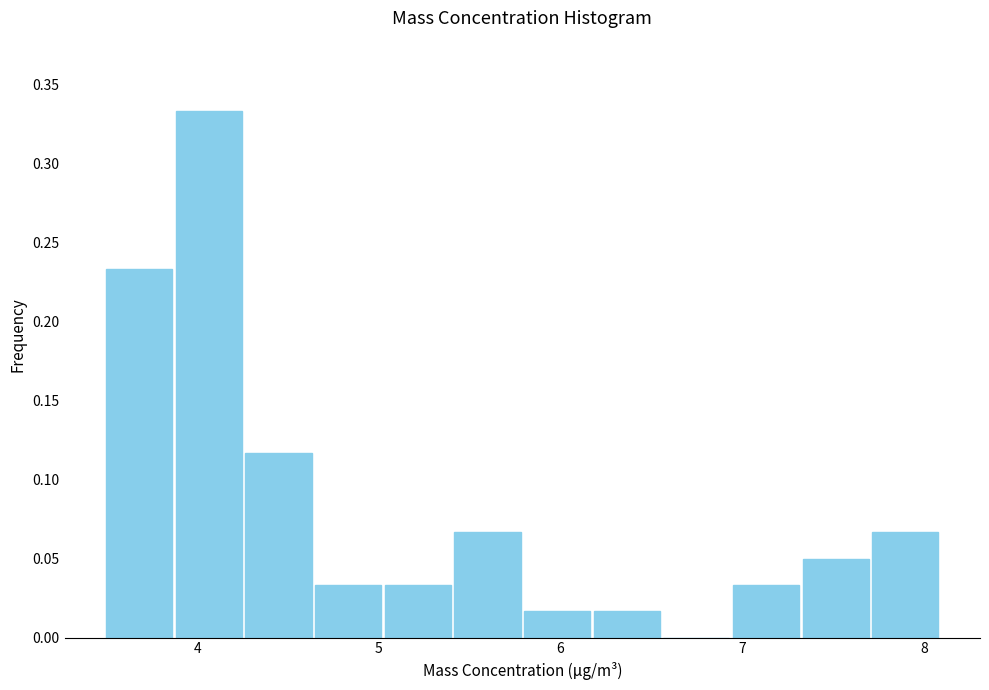

Around what value on the x-axis is the tallest bar? Give the approximate position of its centre, as read against the axis.

4.1